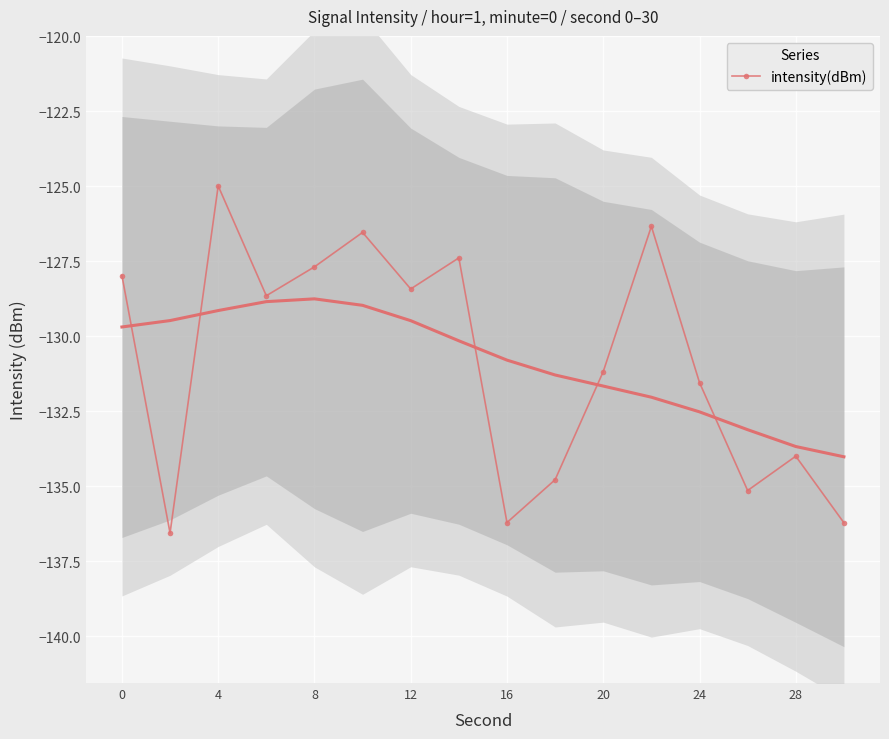

How many lines are shown in the chart?

1